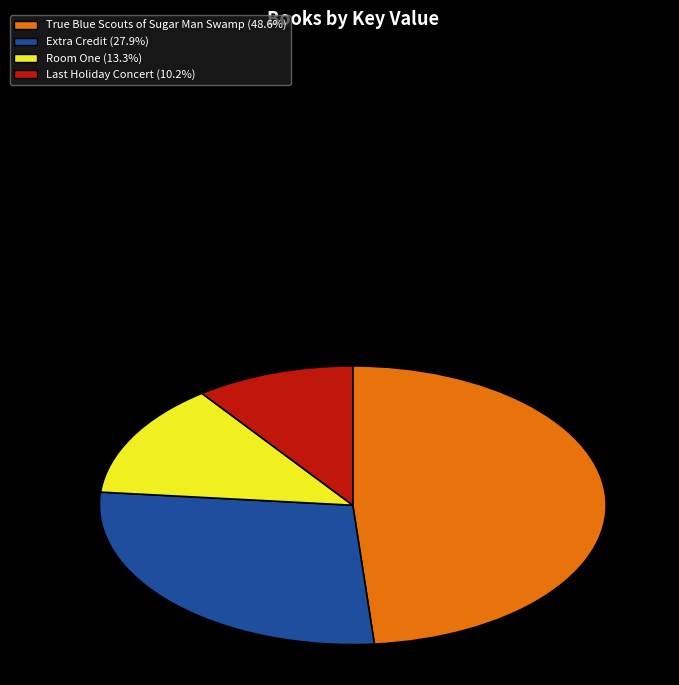

Rank the categories by value from highest to lowest.

True Blue Scouts of Sugar Man Swamp, Extra Credit, Room One, Last Holiday Concert